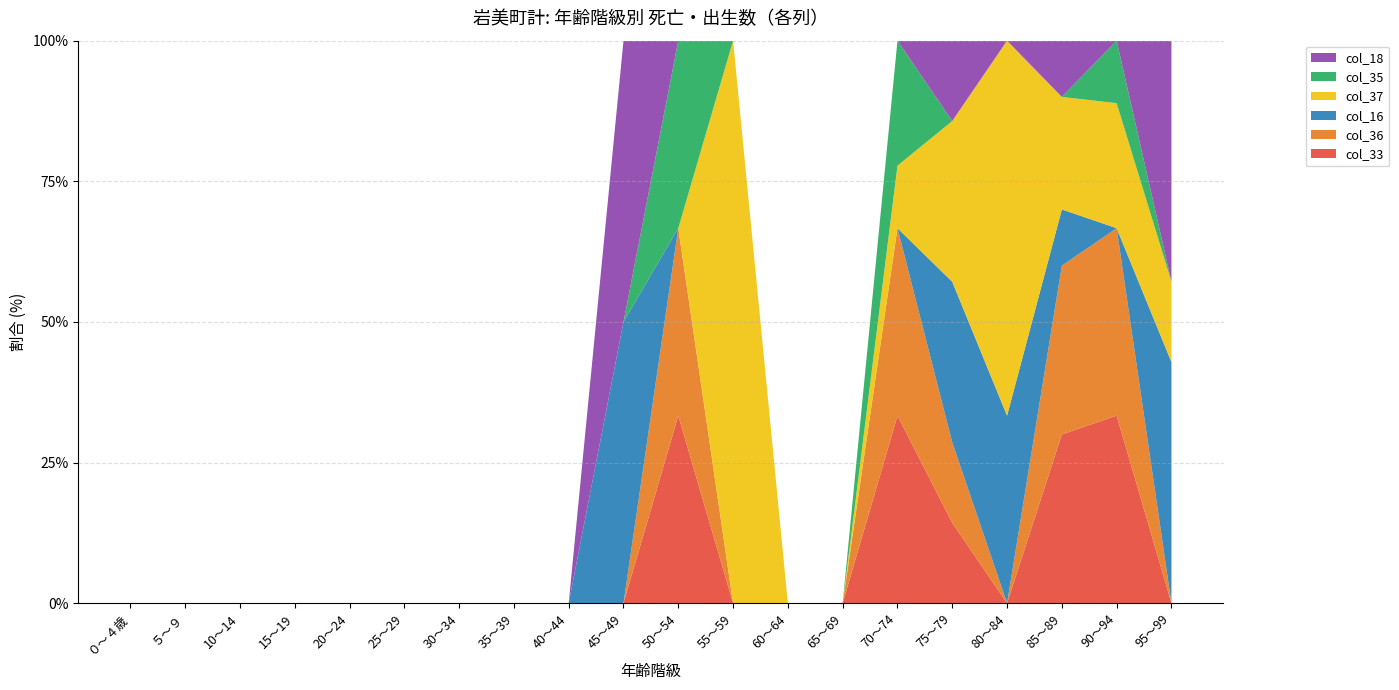

Reading right to left, list all the values displayed in this chart.

col_33: 0	3	3	0	1	3	0	0	0	1	0	0	0	0	0	0	0	0	0	0
col_36: 0	3	3	0	1	3	0	0	0	1	0	0	0	0	0	0	0	0	0	0
col_16: 3	0	1	1	2	0	0	0	0	0	1	0	0	0	0	0	0	0	0	0
col_37: 1	2	2	2	2	1	0	0	1	0	0	0	0	0	0	0	0	0	0	0
col_35: 0	1	0	0	0	2	0	0	0	1	0	0	0	0	0	0	0	0	0	0
col_18: 3	0	1	0	1	0	0	0	0	0	1	0	0	0	0	0	0	0	0	0